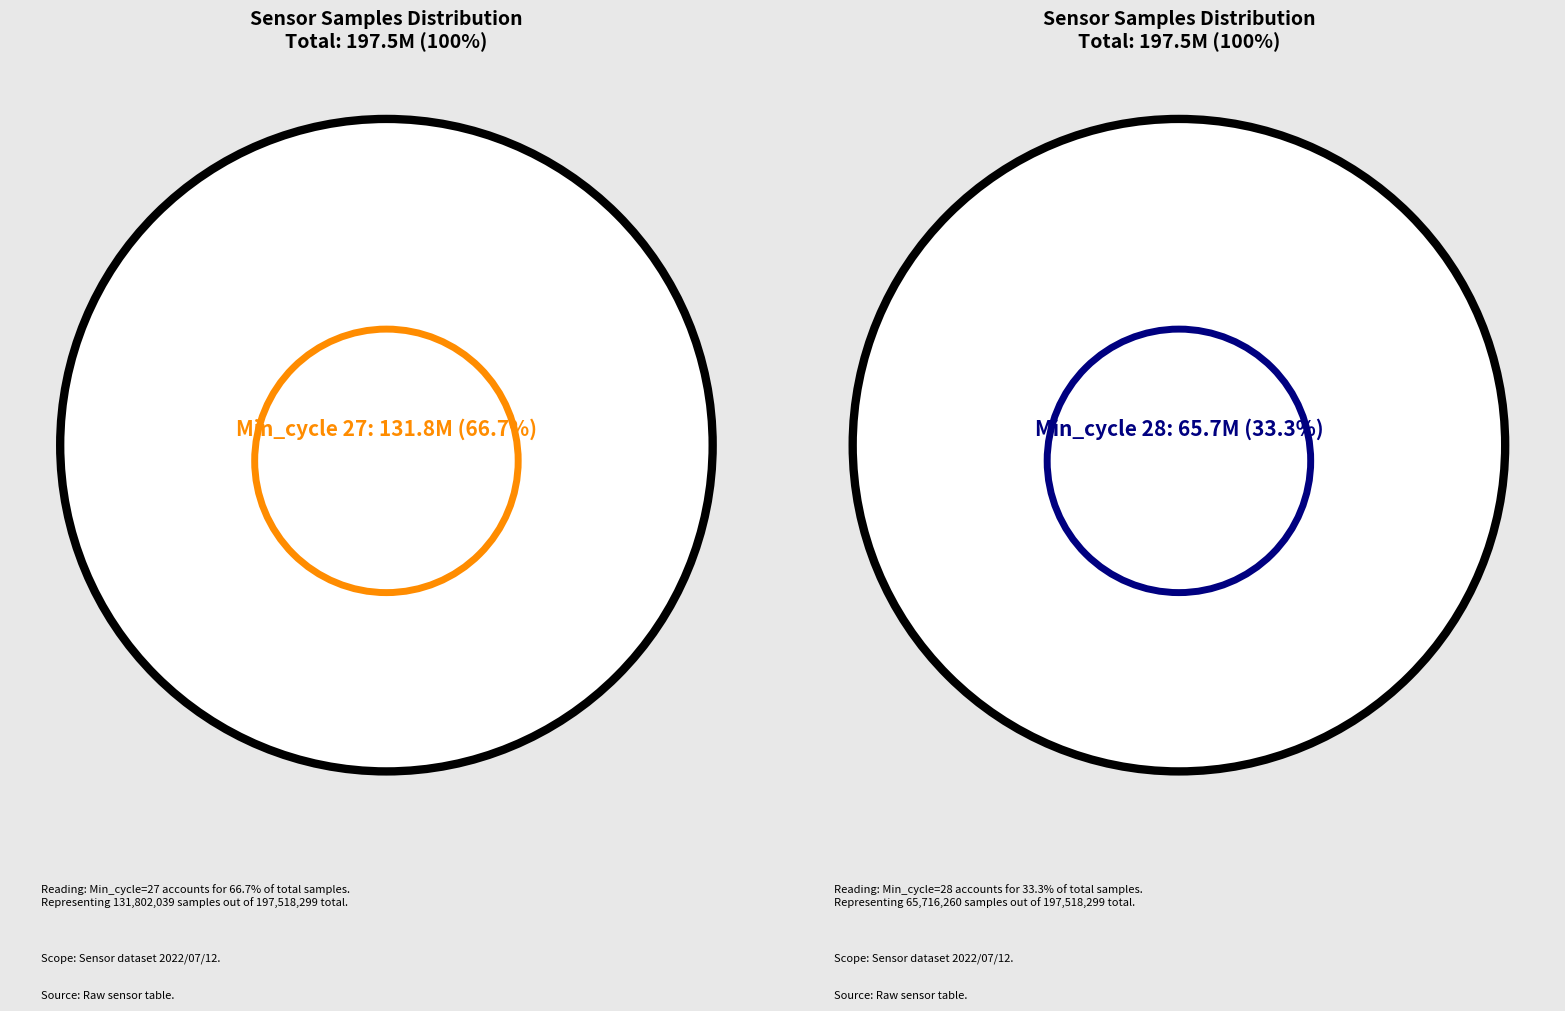

Which has a higher value, 27 or 27?

27